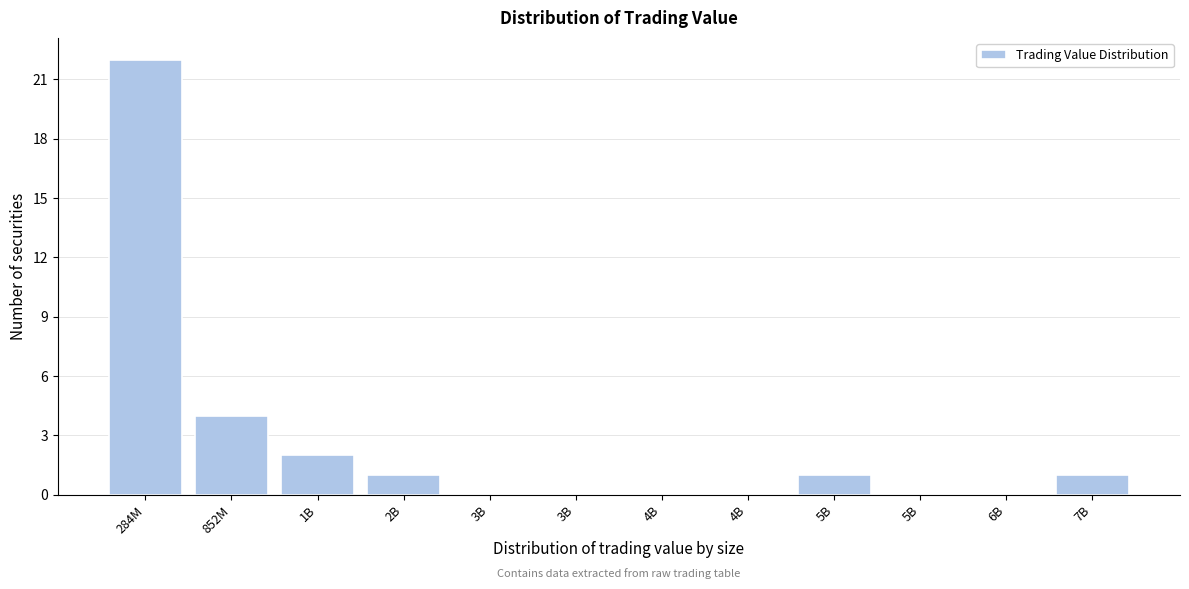

How many distinct data groups are displayed?

1